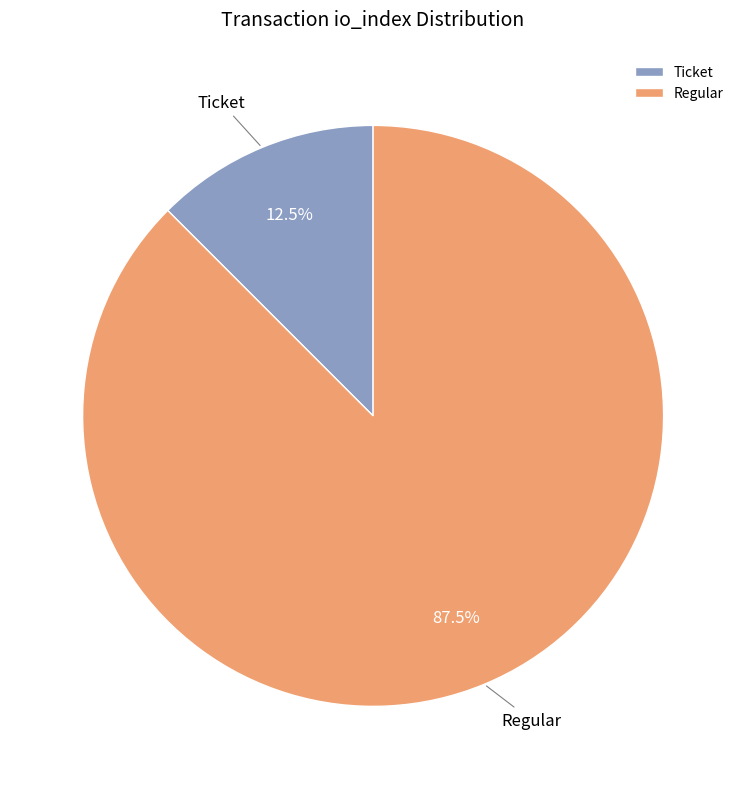

Count the number of slices in the pie.

2